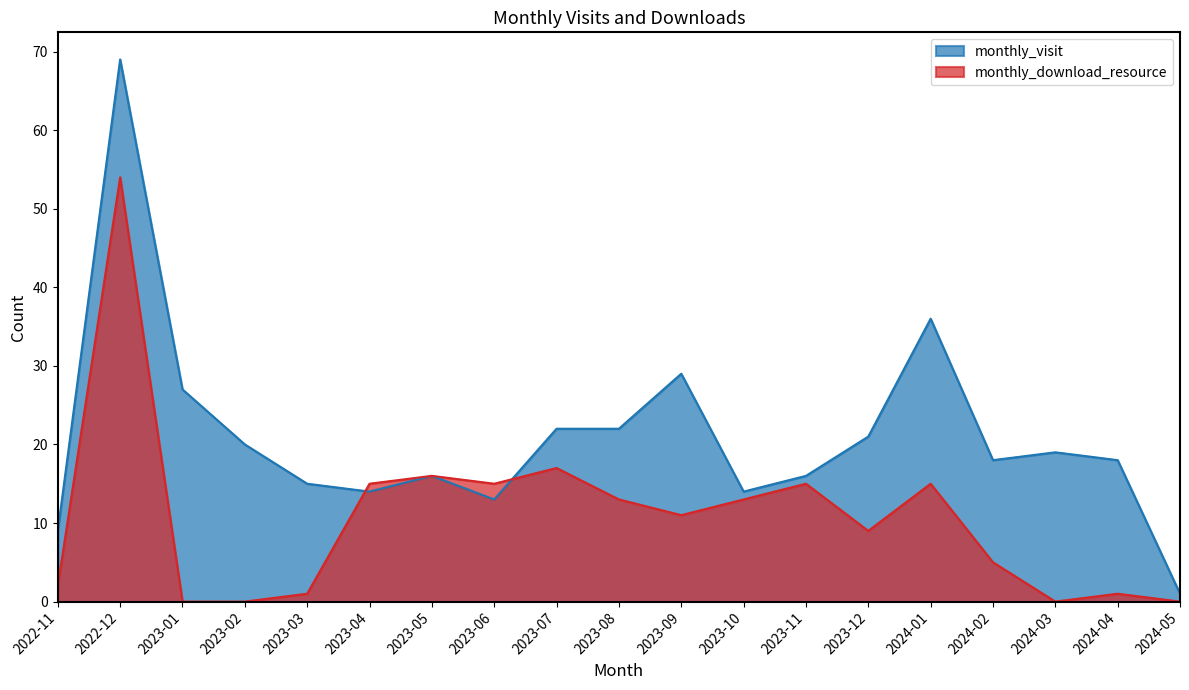

Which category has the highest value in the monthly_download_resource series?

2022-12